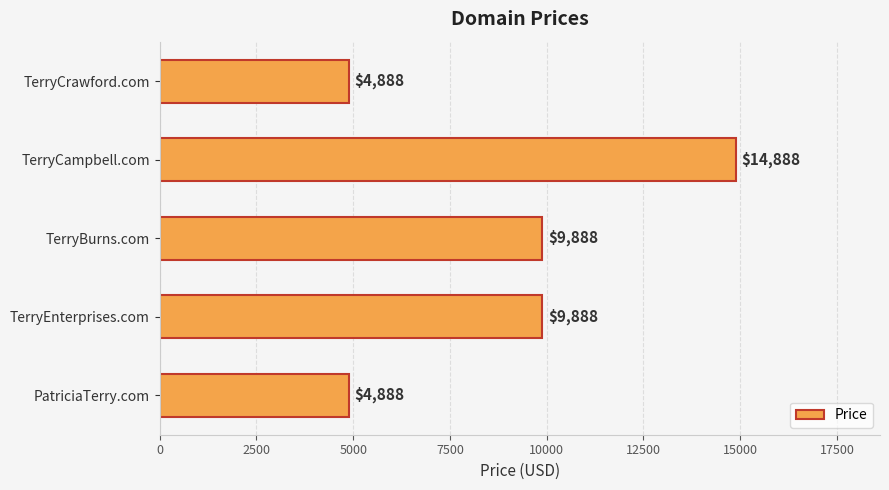

Are the bars grouped side by side (vs. stacked)?

No